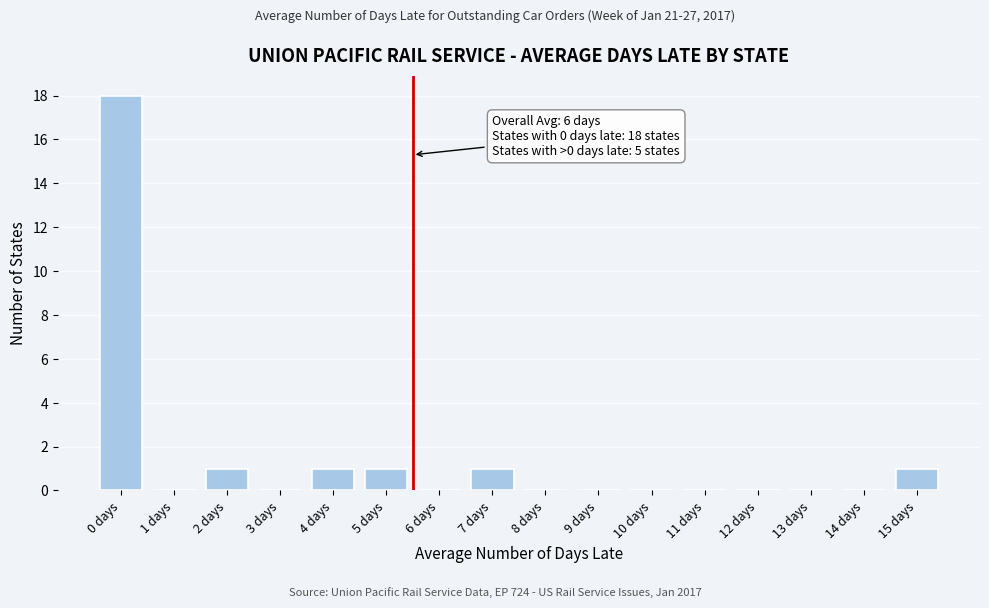

Reading right to left, transcribe all the data shown in this chart.

15 days=1	14 days=0	13 days=0	12 days=0	11 days=0	10 days=0	9 days=0	8 days=0	7 days=1	6 days=0	5 days=1	4 days=1	3 days=0	2 days=1	1 days=0	0 days=18